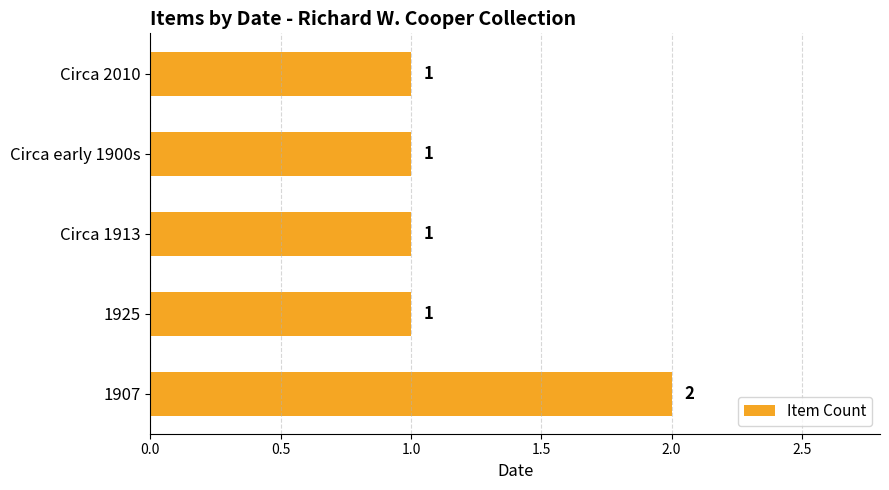

Is it true that the value at 1925 is 0?

False